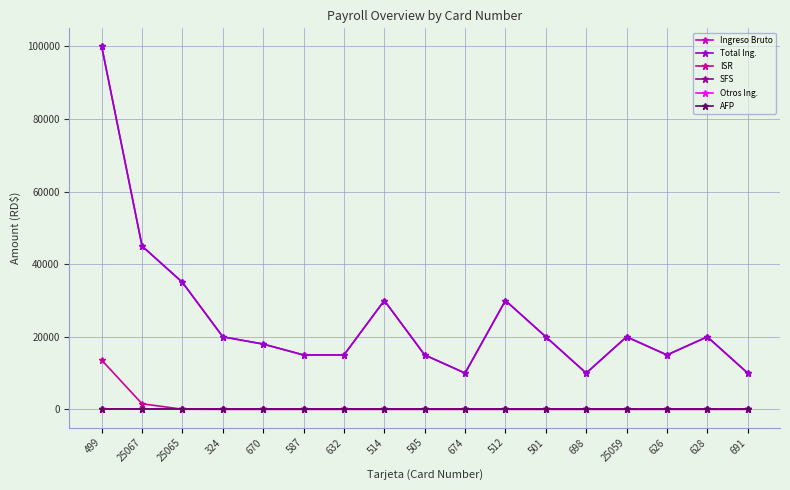

At how many categories does at least one series exceed 58132?

1